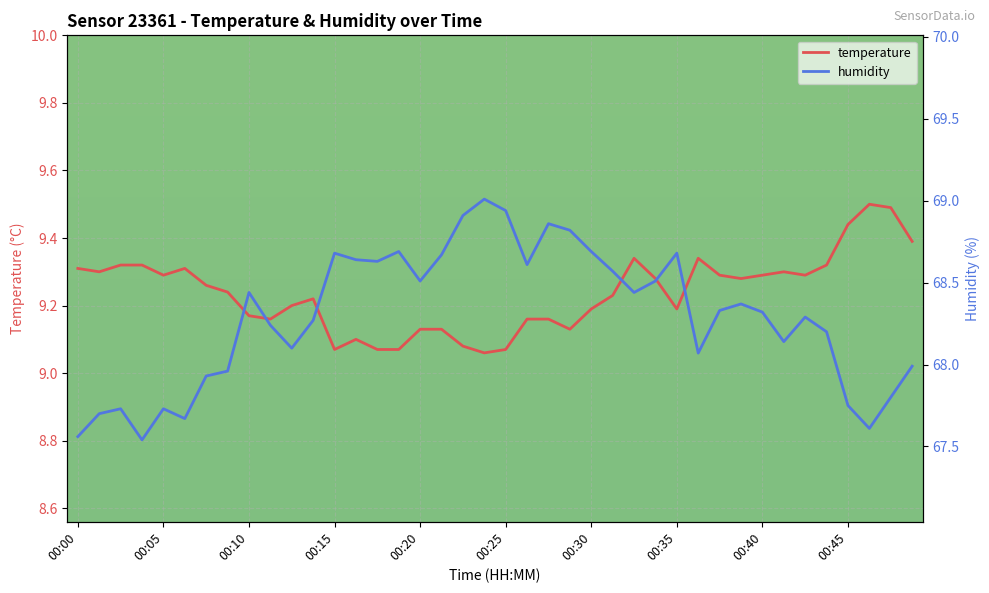

True or false: temperature and humidity intersect in this chart.

False